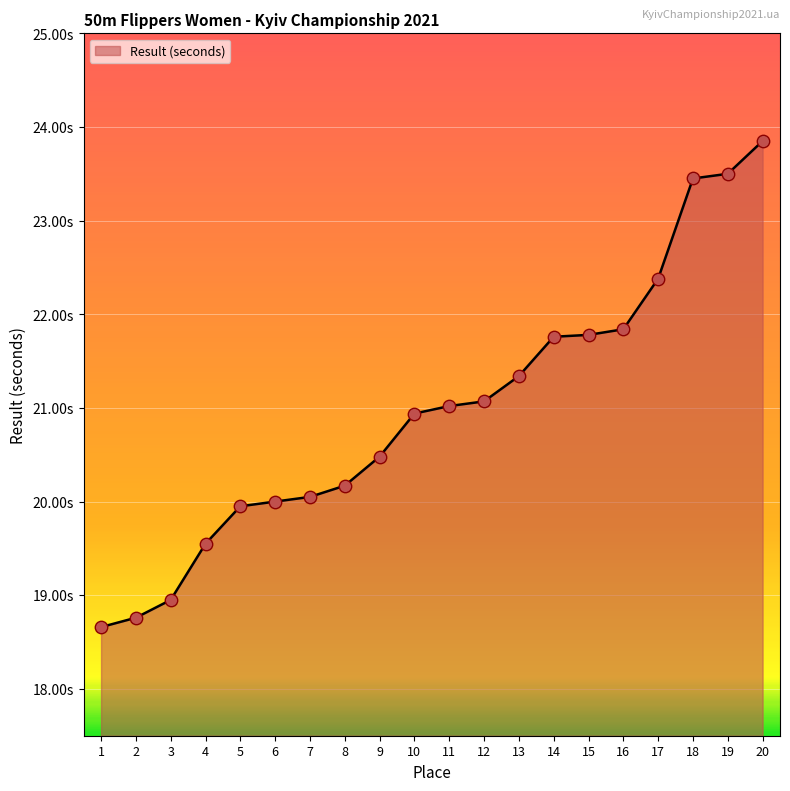

Between 19 and 16, which is larger?

19